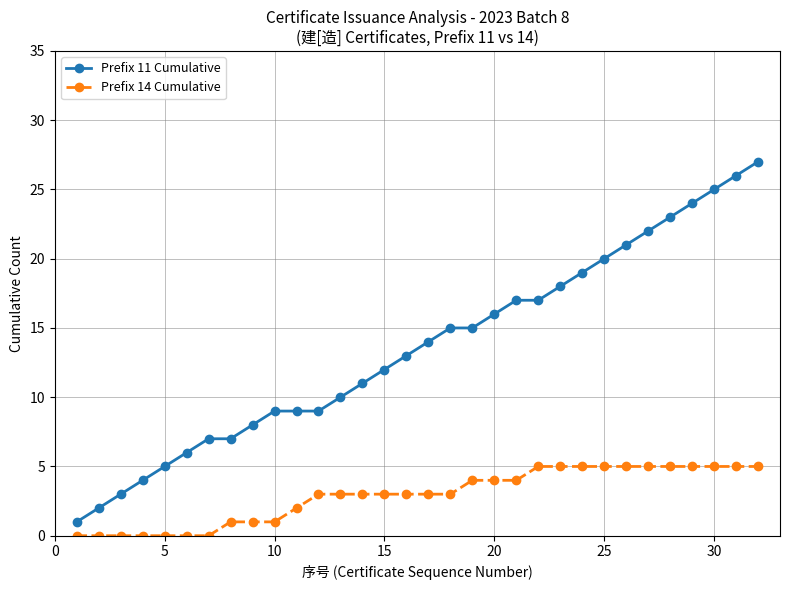

True or false: Prefix 11 Cumulative and Prefix 14 Cumulative intersect in this chart.

False